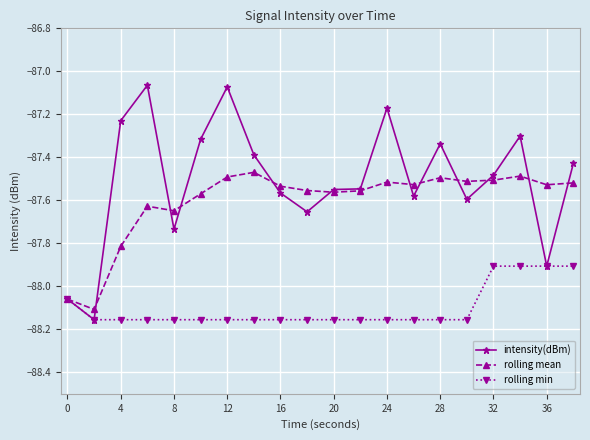

Which series has the widest spread of values?

intensity(dBm)